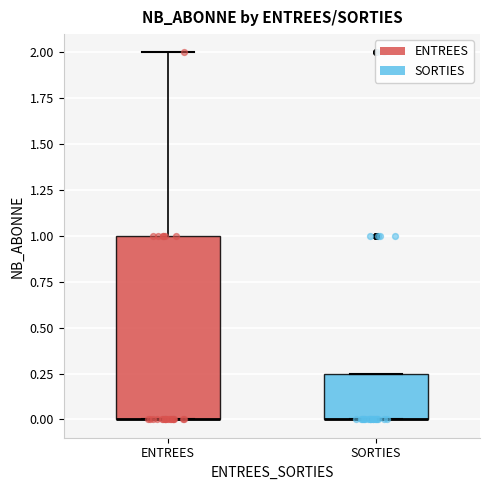

Reading left to right, transcribe this box plot: for each box, give where its median line is, the range the box spans, and where its two whiskers end, as read against the y-axis. The values are not printed on the chart, so give them approximately, as read against the axis.

ENTREES: median 0.00 (drawn on the box's lower edge), box 0.00 to 1.00, whiskers 0.00 to 2.00
SORTIES: median 0.00 (drawn on the box's lower edge), box 0.00 to 0.25, whiskers 0.00 to 0.25